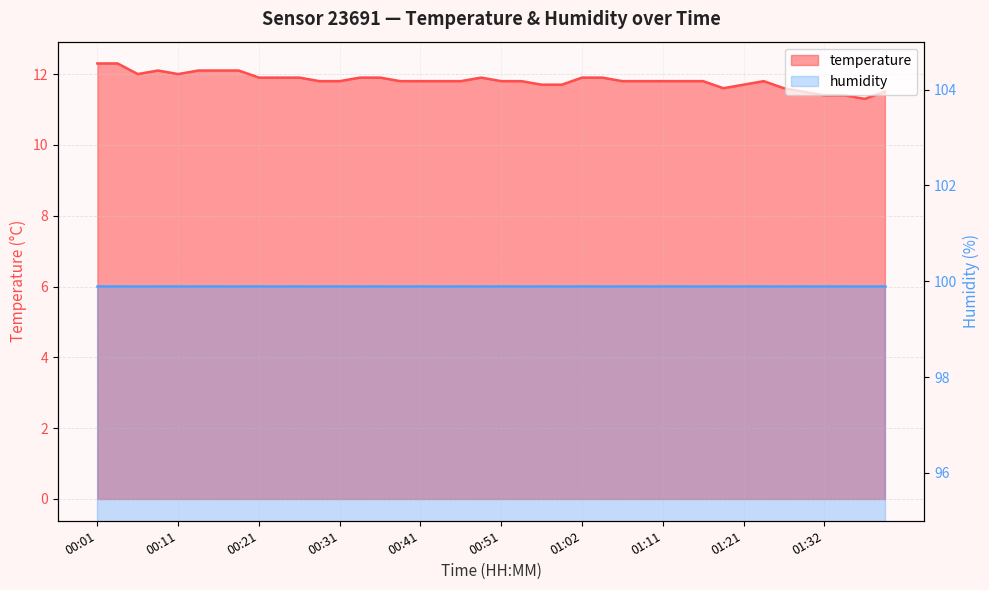

The value at 01:32 is 19.2. True or false?

False